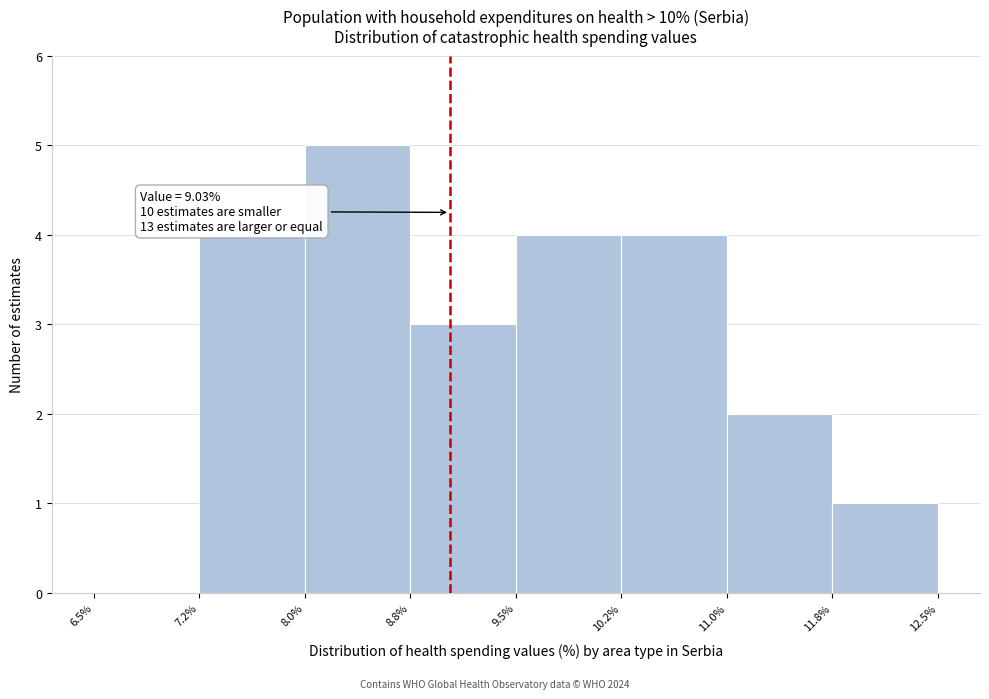

Which range on the x-axis has the tallest bar?

8.0% to 8.8%